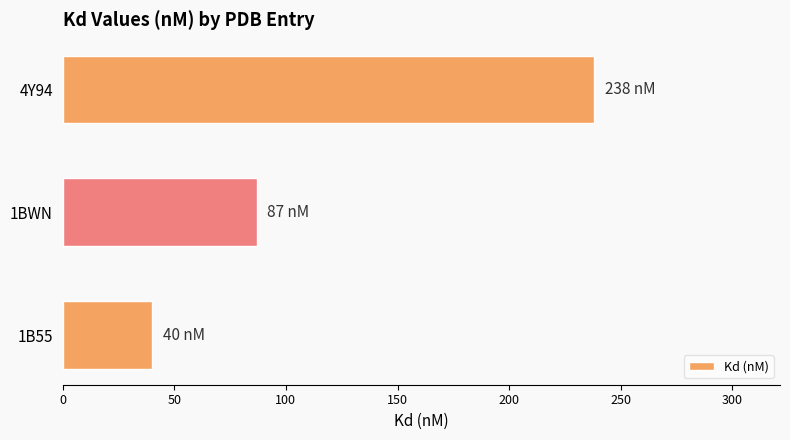

Does the chart contain any negative values?

No